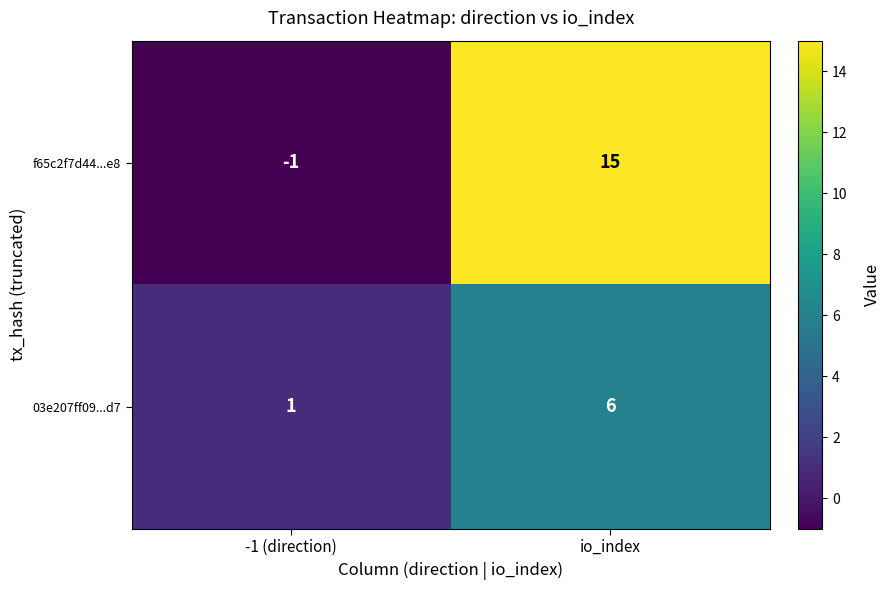

Between -1 (direction) and io_index, which series saw the biggest shift?

f65c2f7d44...e8